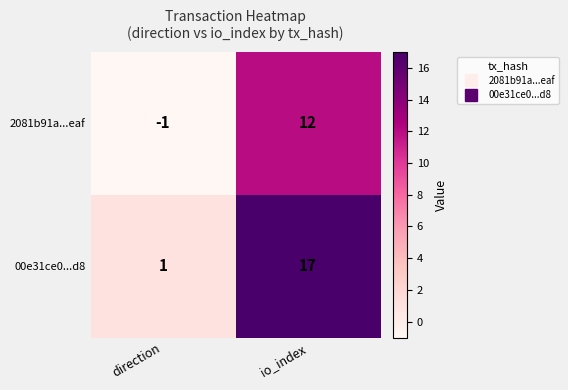

What is the difference between the highest and lowest values at direction?

2